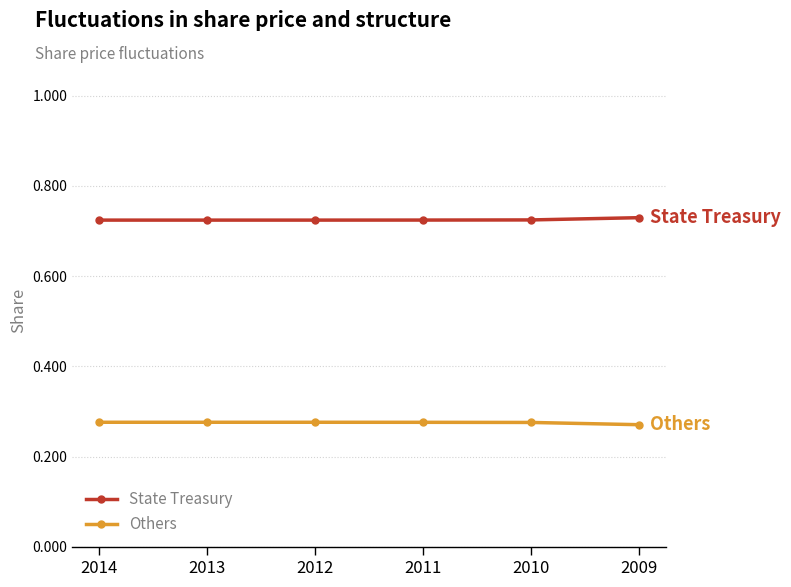

Which series has the largest total across all categories?

State Treasury